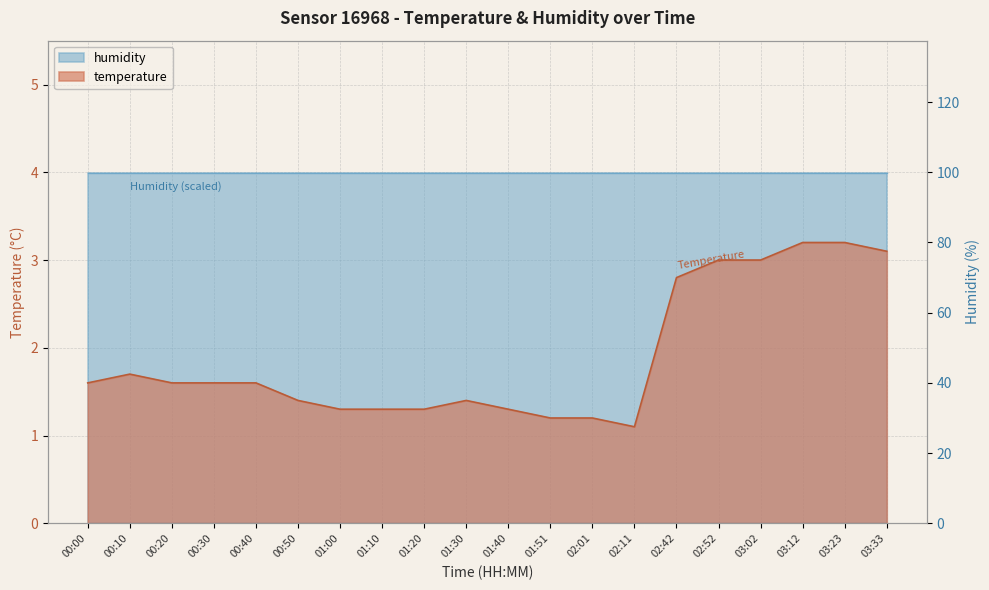

The chart shows a value of 0.6 at 00:50. True or false?

False